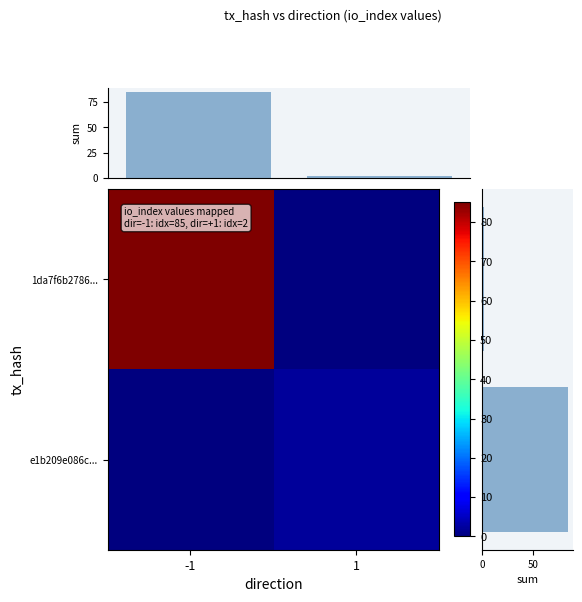

What is the difference between the maximum and minimum values in the row_sum series?

83